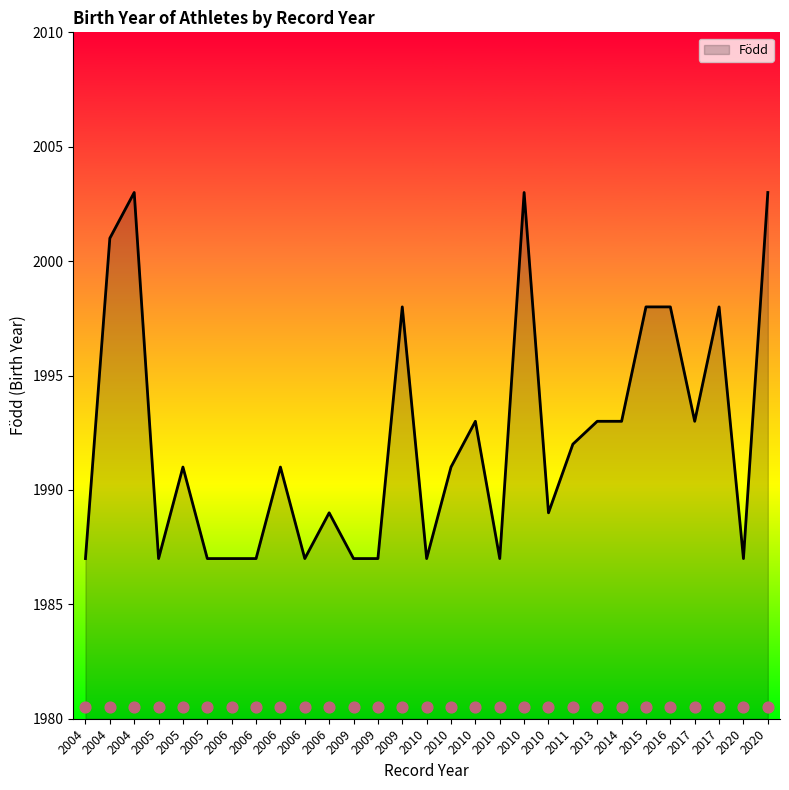

What is the change in value from 2010 to 2010?

-6